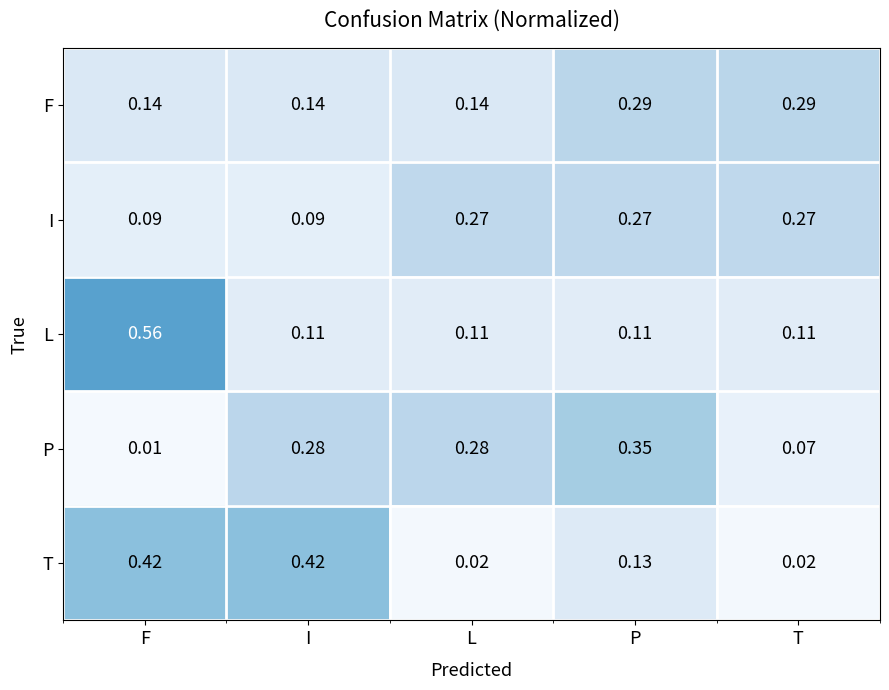

Where is P nearest to the value 0?

F